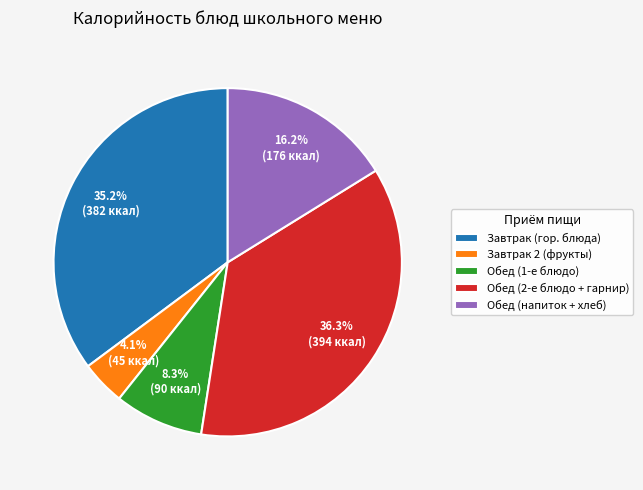

Is the sum of Обед (2-е блюдо + гарнир) and Обед (1-е блюдо) greater than half?

No